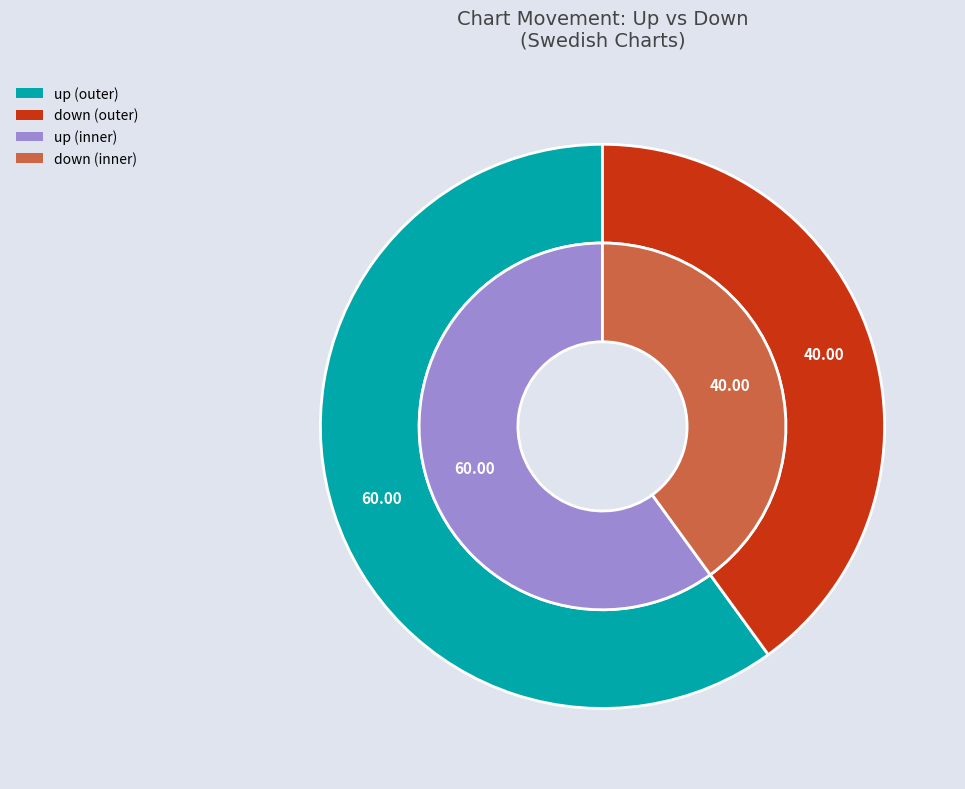

Approximately how many times larger is the value at up compared to down?

1.5